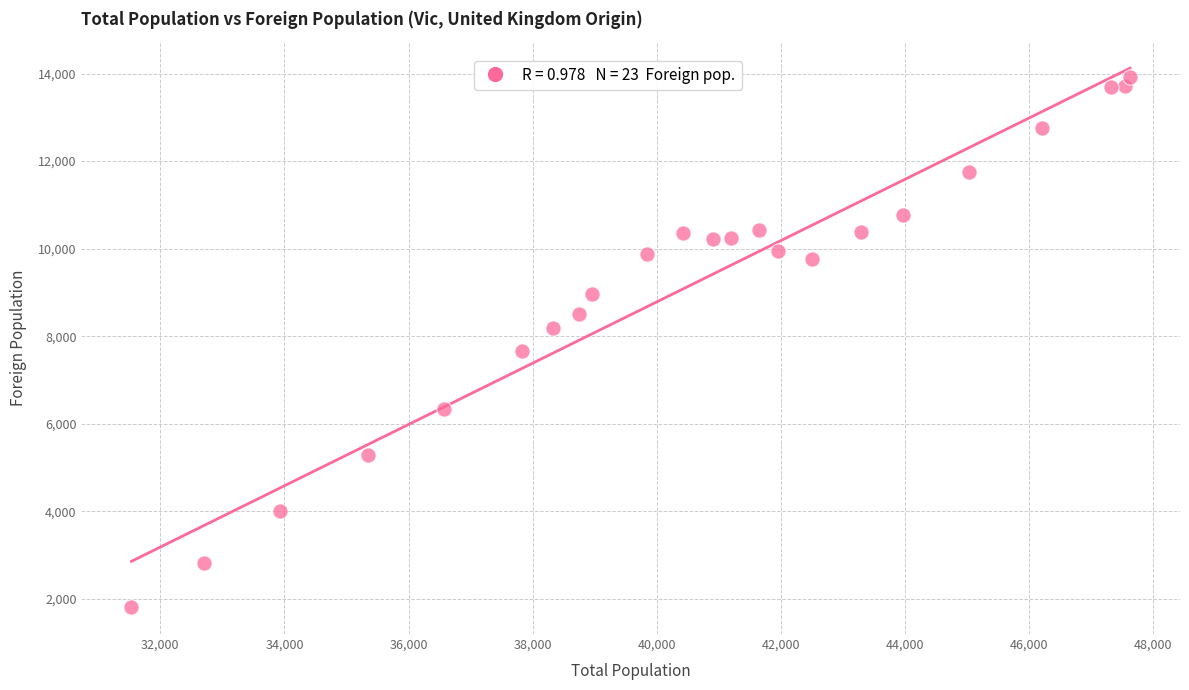

What is the range of Y values (max minus min)?

12105